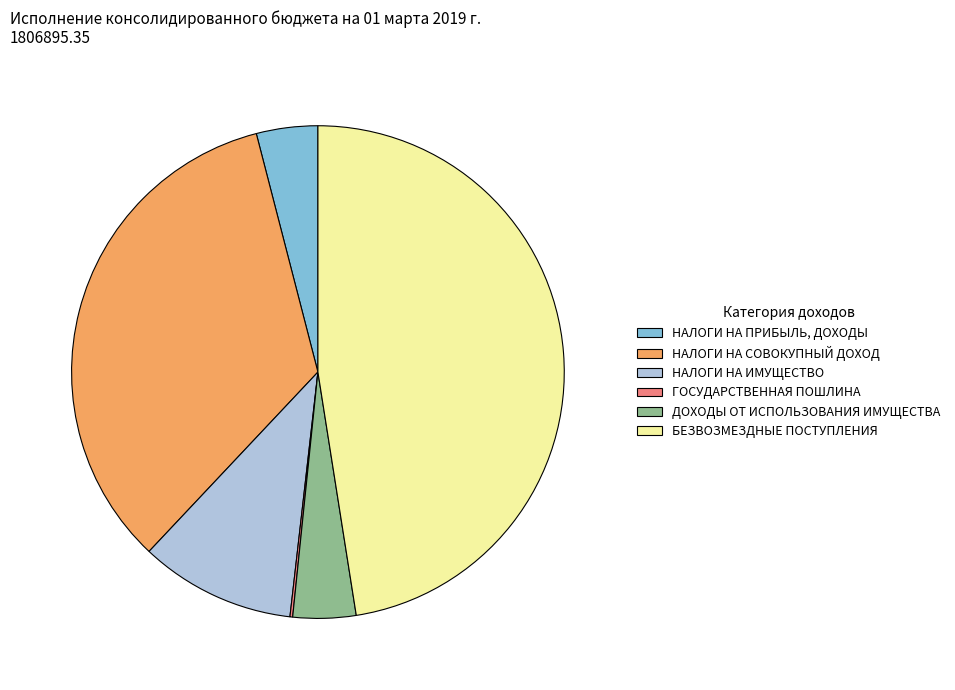

What is the ratio of the value at НАЛОГИ НА ПРИБЫЛЬ, ДОХОДЫ to the value at НАЛОГИ НА ИМУЩЕСТВО?

0.4